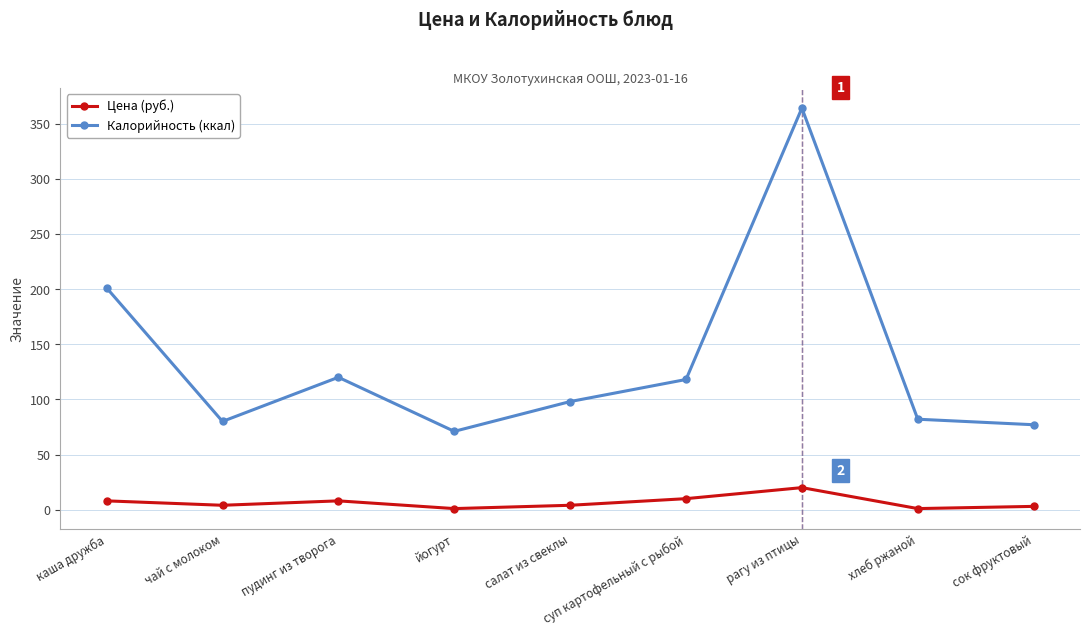

How many series are shown in this chart?

2